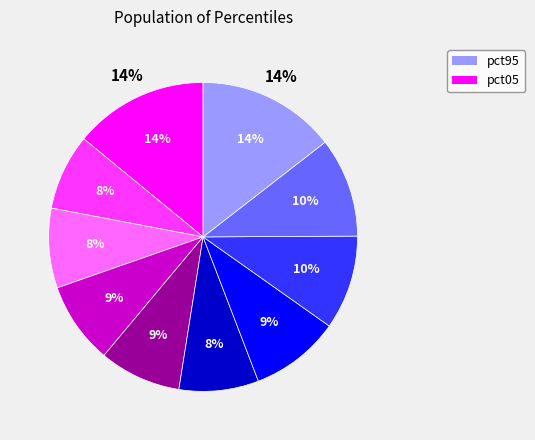

Rank the categories by value from highest to lowest.

pct95, pct05, pct85, pct75, pct65, pct45, pct35, pct25, pct55, pct15